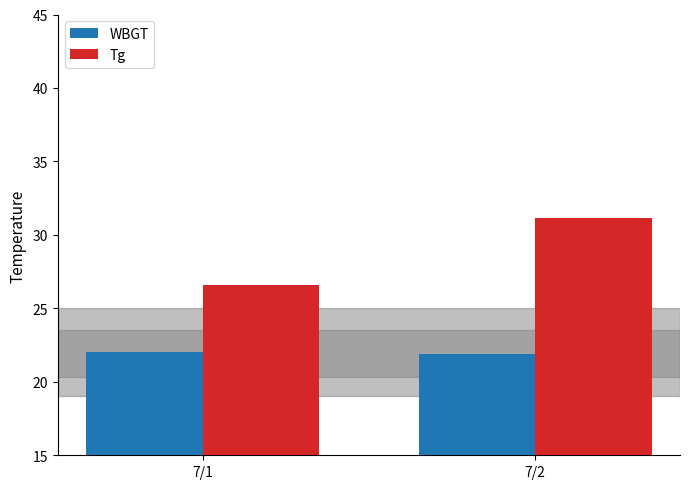

What are all the series names shown in the legend?

WBGT, Tg